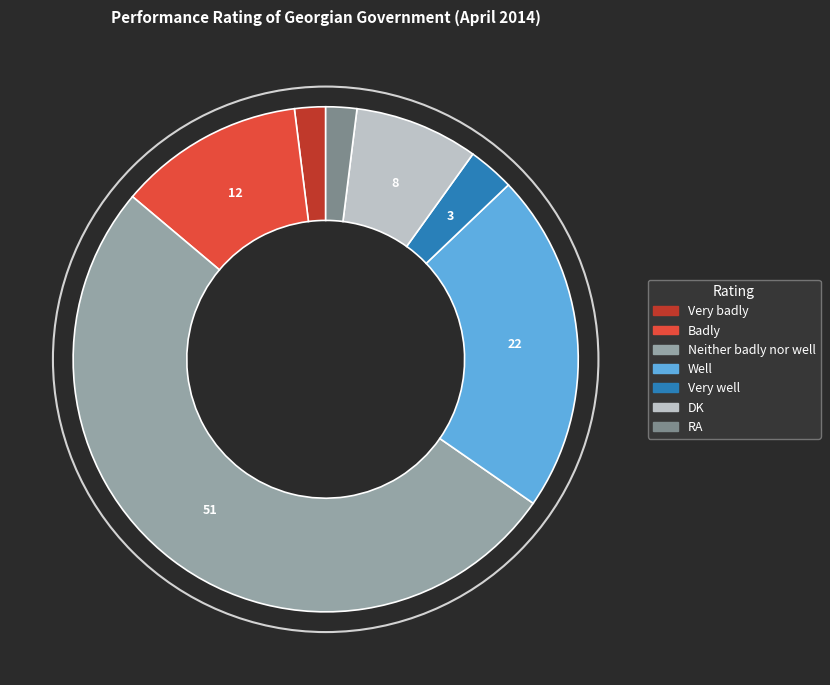

Which category has the biggest portion of the pie?

Neither badly nor well